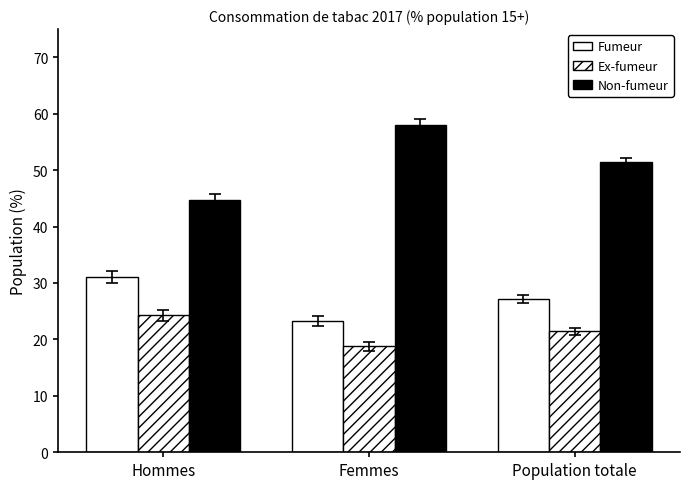

What is the maximum value for Non-fumeur?

57.9